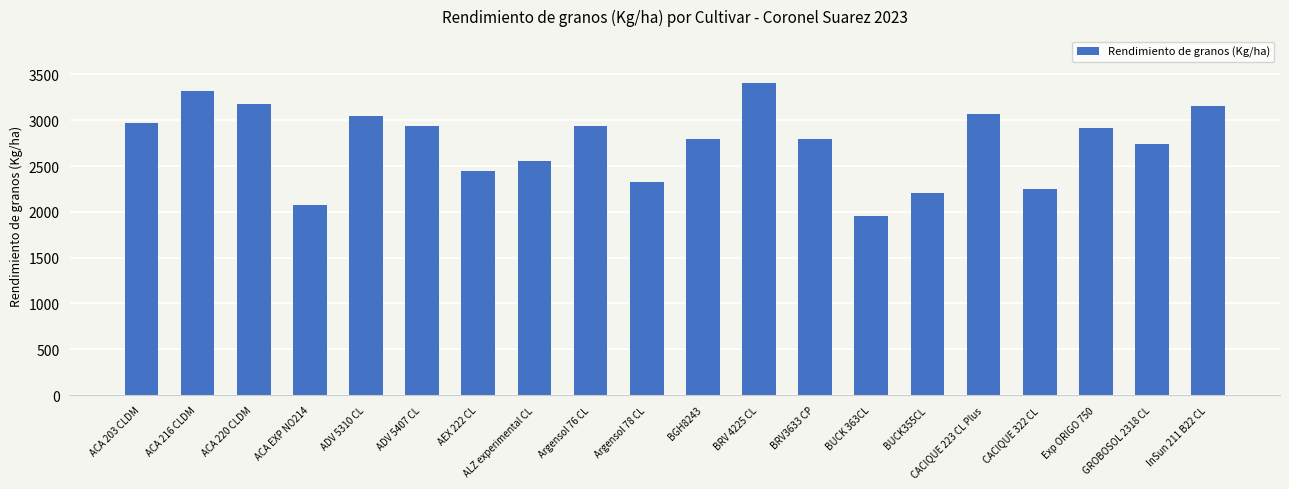

What is the difference between the second highest and minimum values?

1361.5